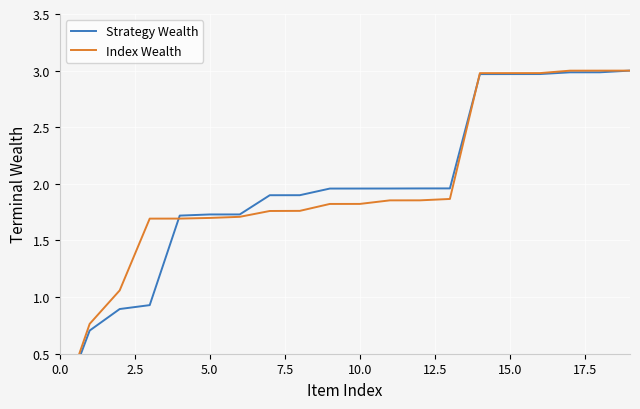

Is this an area chart (filled region under the line)?

No